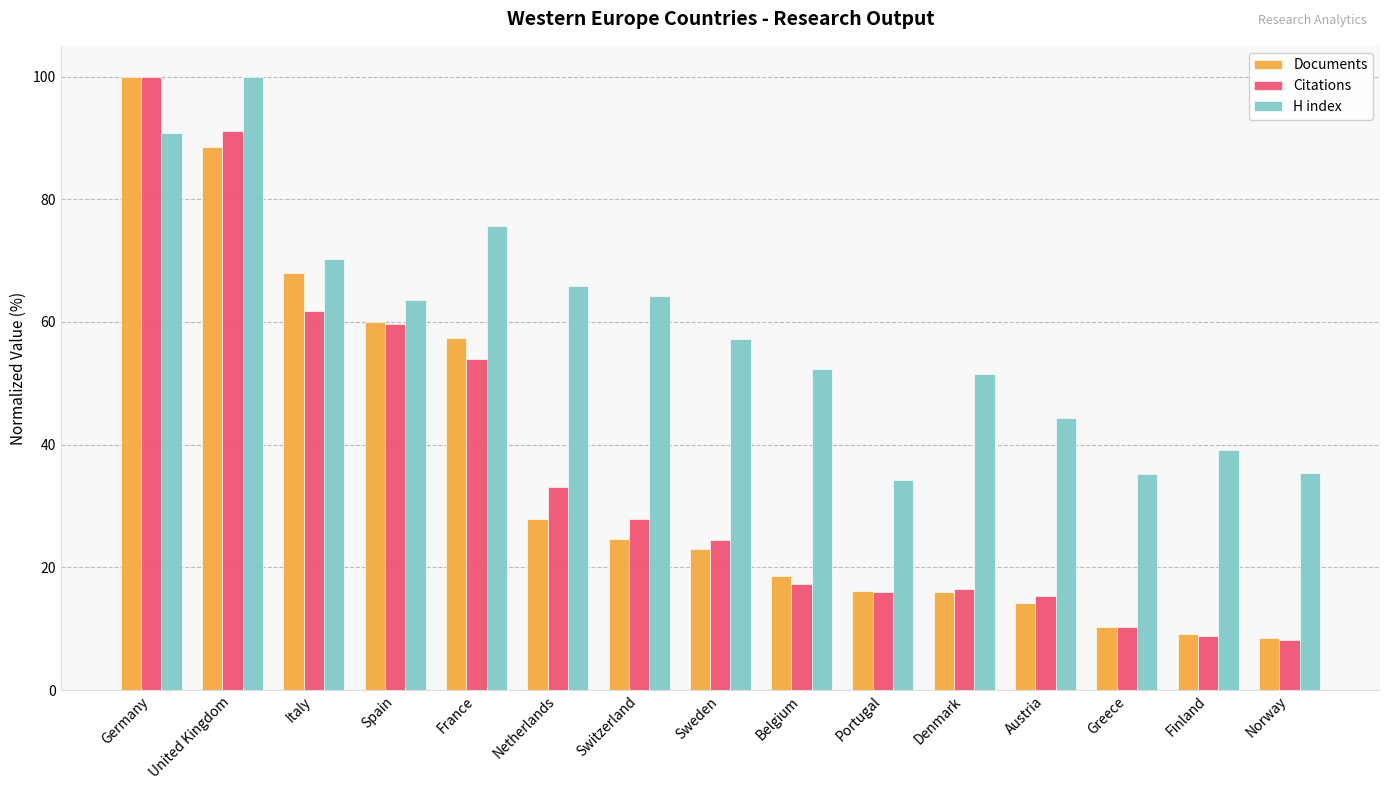

What is the smallest value displayed?

8.2